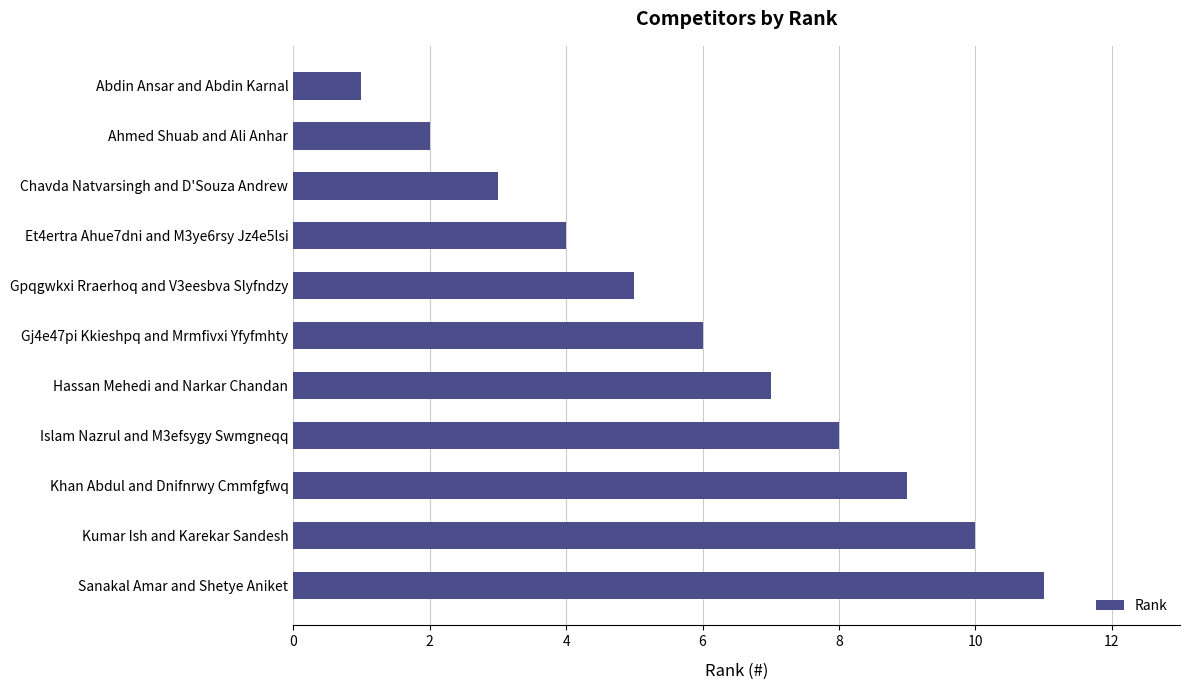

Rank the categories by value from lowest to highest.

Abdin Ansar and Abdin Karnal, Ahmed Shuab and Ali Anhar, Chavda Natvarsingh and D'Souza Andrew, Et4ertra Ahue7dni and M3ye6rsy Jz4e5lsi, Gpqgwkxi Rraerhoq and V3eesbva Slyfndzy, Gj4e47pi Kkieshpq and Mrmfivxi Yfyfmhty, Hassan Mehedi and Narkar Chandan, Islam Nazrul and M3efsygy Swmgneqq, Khan Abdul and Dnifnrwy Cmmfgfwq, Kumar Ish and Karekar Sandesh, Sanakal Amar and Shetye Aniket